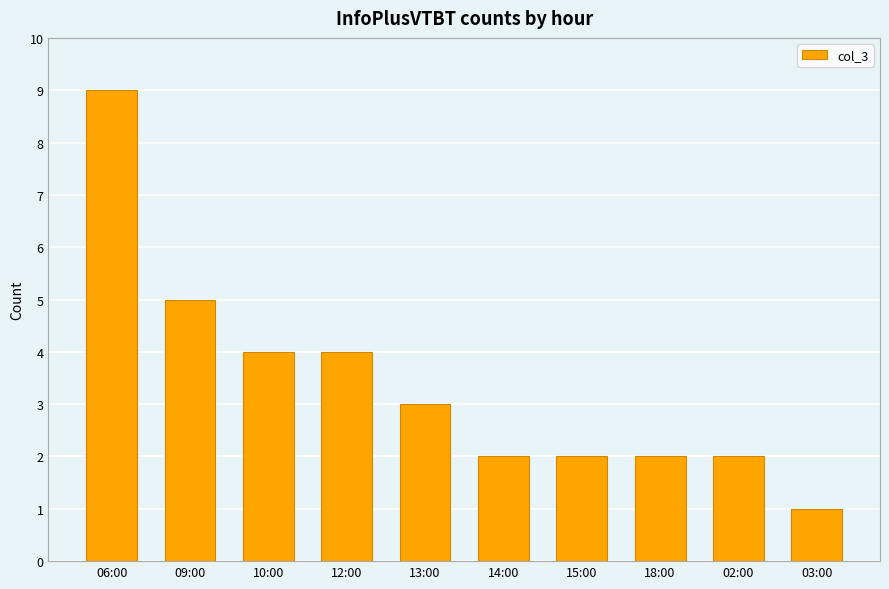

What is the value of the 8th bar from the left?

2